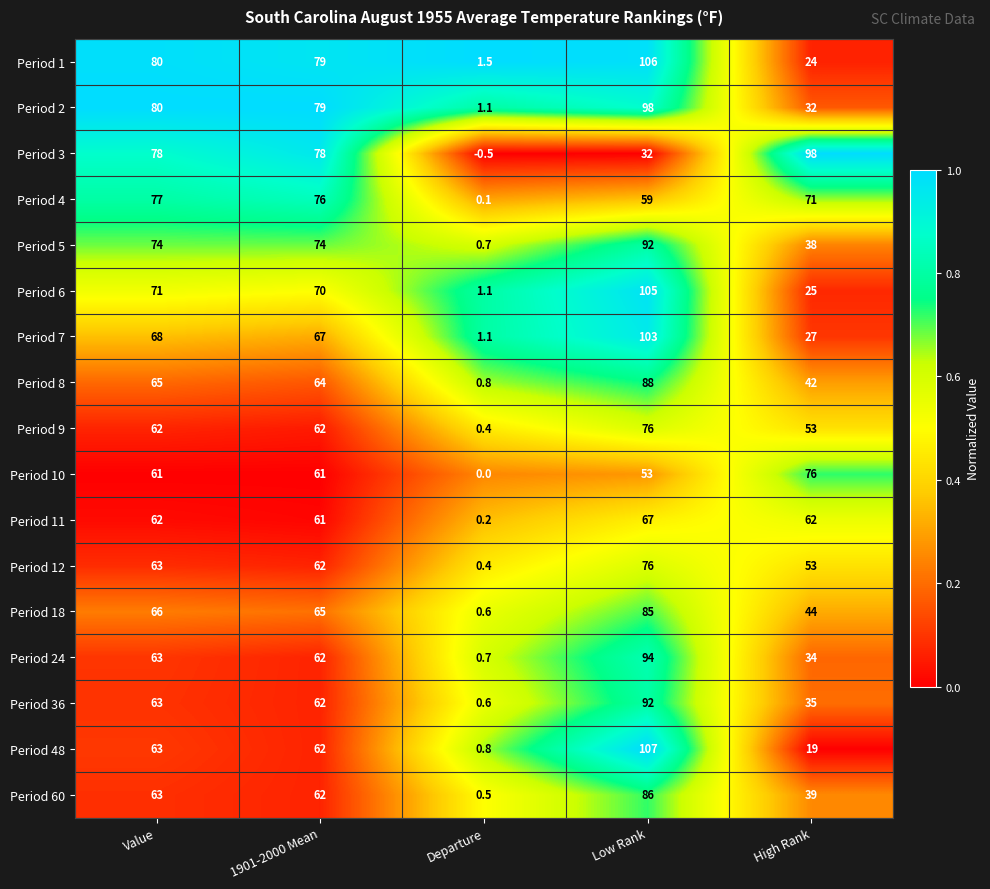

At which category does the chart reach its minimum across all series?

Departure